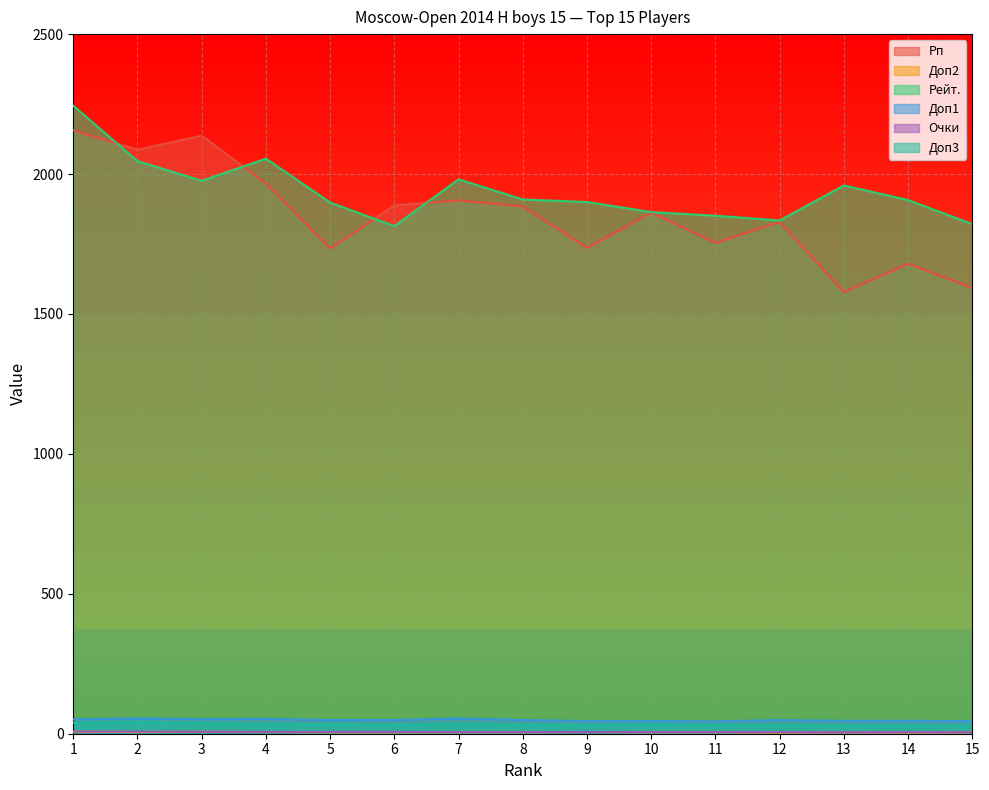

True or false: Очки has more than 1 interior local peaks.

False